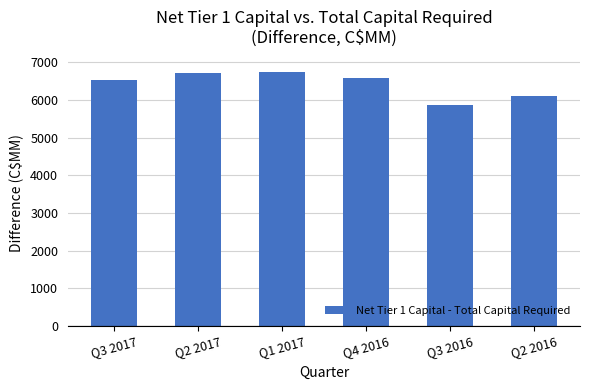

What is the difference between the second highest and minimum values?

840